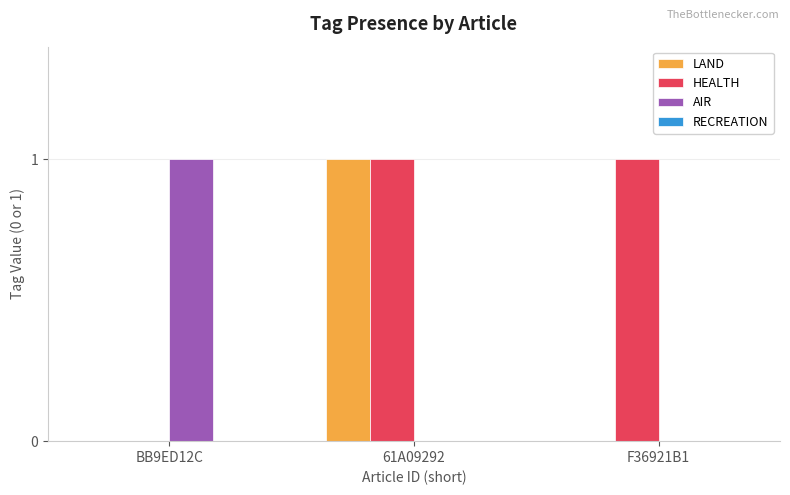

How many distinct data groups are displayed?

3